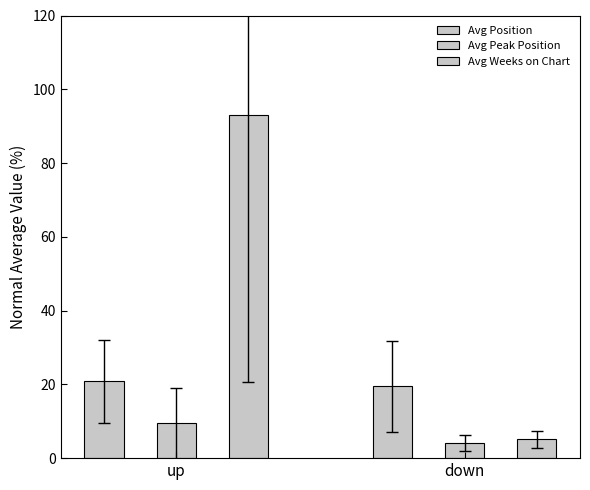

At how many categories does at least one series exceed 26?

1